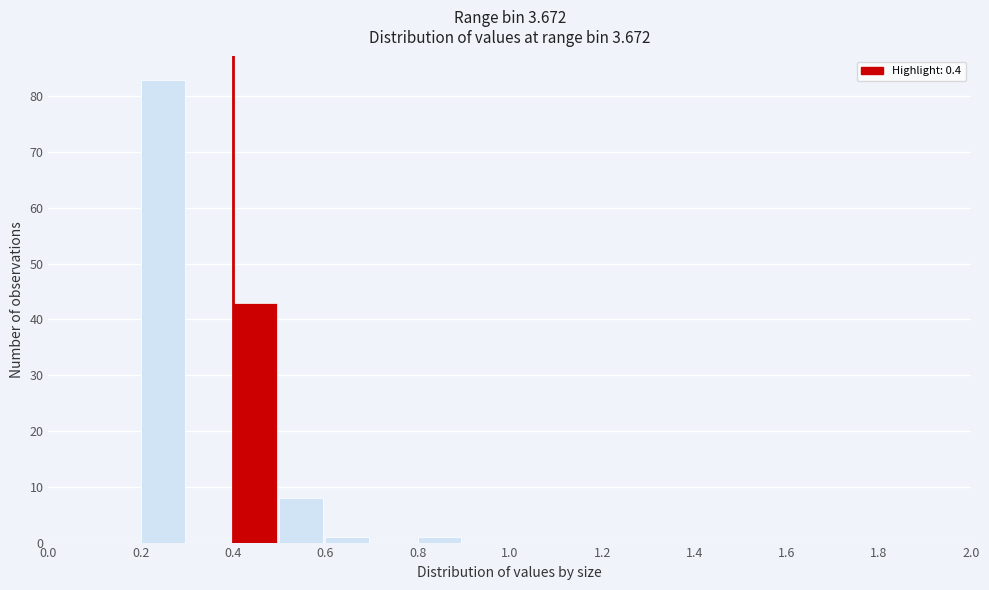

Which range on the x-axis has the tallest bar?

0.2 to 0.3